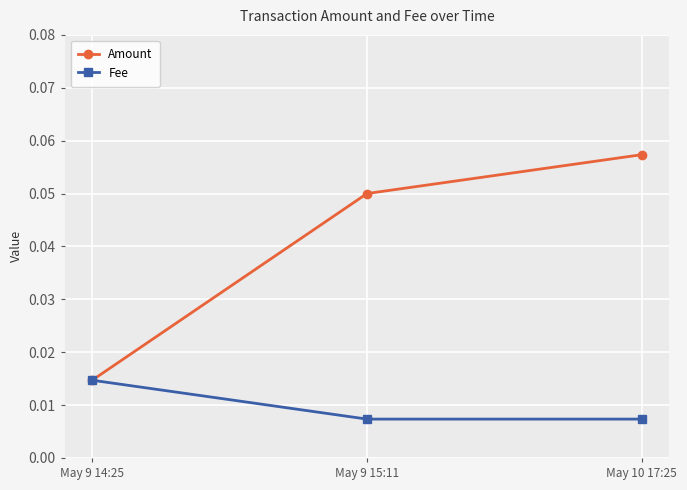

Which category has the highest value in the Amount series?

May 10 17:25